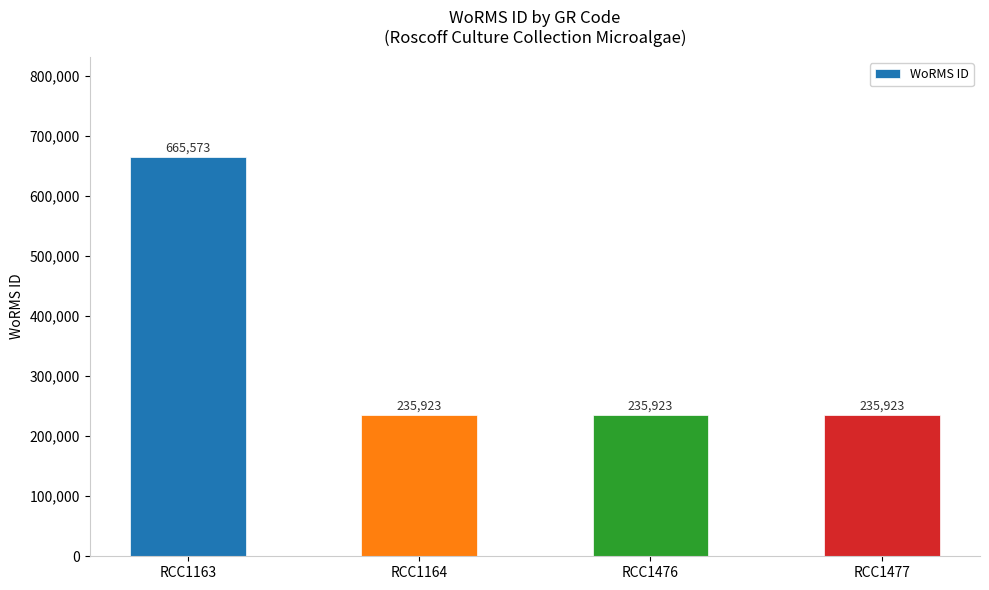

Which label corresponds to the largest value in the chart?

RCC1163